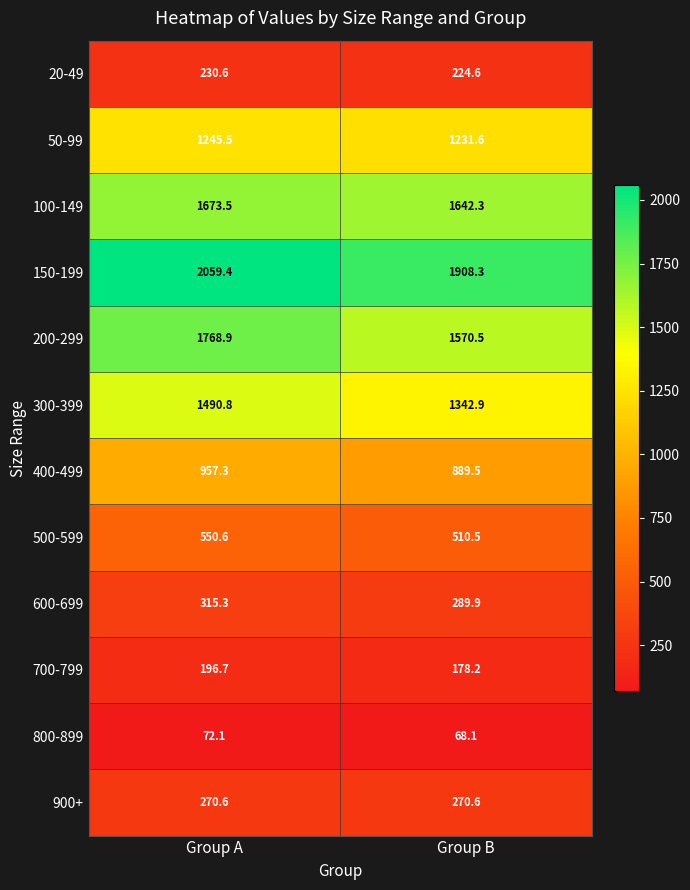

Reading left to right, list all the values displayed in this chart.

20-49: 230.6	224.6
50-99: 1245.5	1231.6
100-149: 1673.5	1642.3
150-199: 2059.4	1908.3
200-299: 1768.9	1570.5
300-399: 1490.8	1342.9
400-499: 957.3	889.5
500-599: 550.6	510.5
600-699: 315.3	289.9
700-799: 196.7	178.2
800-899: 72.1	68.1
900+: 270.6	270.6